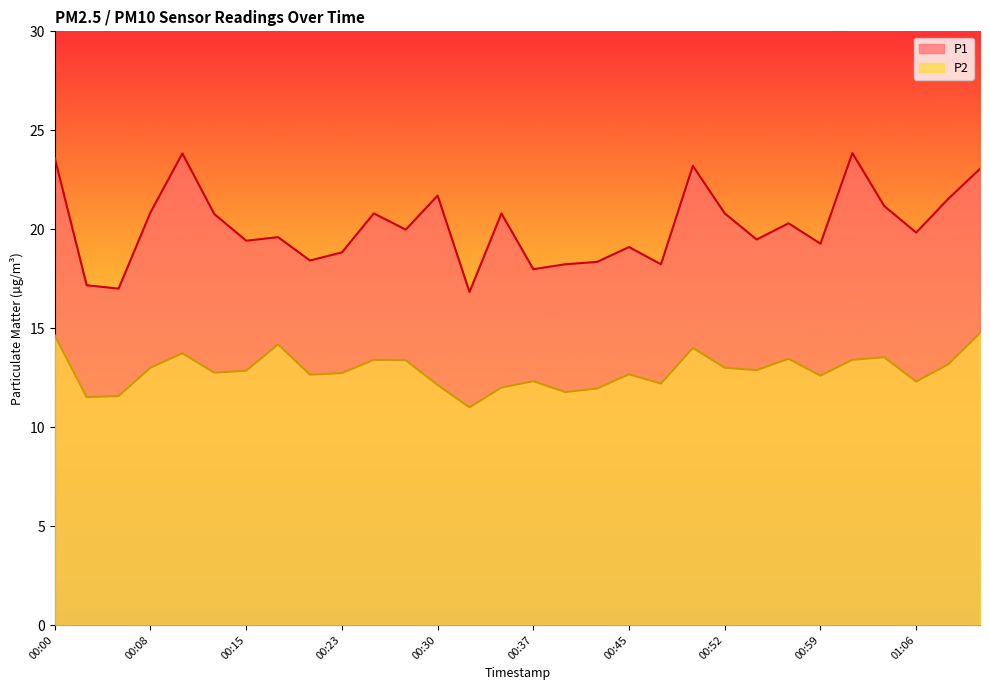

Reading right to left, list all the values displayed in this chart.

P1: 23.1	21.5	19.8	21.2	23.9	19.3	20.3	19.5	20.8	23.2	18.2	19.1	18.4	18.2	18.0	20.8	16.8	21.7	20.0	20.8	18.8	18.4	19.6	19.4	20.8	23.8	20.9	17.0	17.2	23.6
P2: 14.8	13.2	12.3	13.5	13.4	12.6	13.4	12.9	13.0	14.0	12.2	12.7	11.9	11.8	12.3	12.0	11.0	12.1	13.4	13.4	12.7	12.7	14.2	12.8	12.8	13.7	13.0	11.6	11.5	14.6